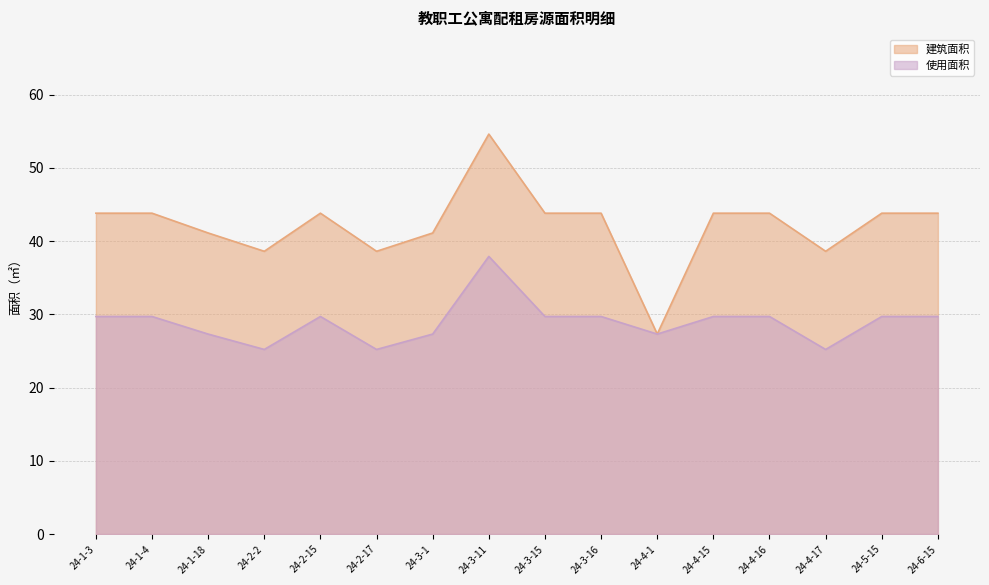

True or false: 建筑面积 has a value of 43.8 at 24-3-15.

True